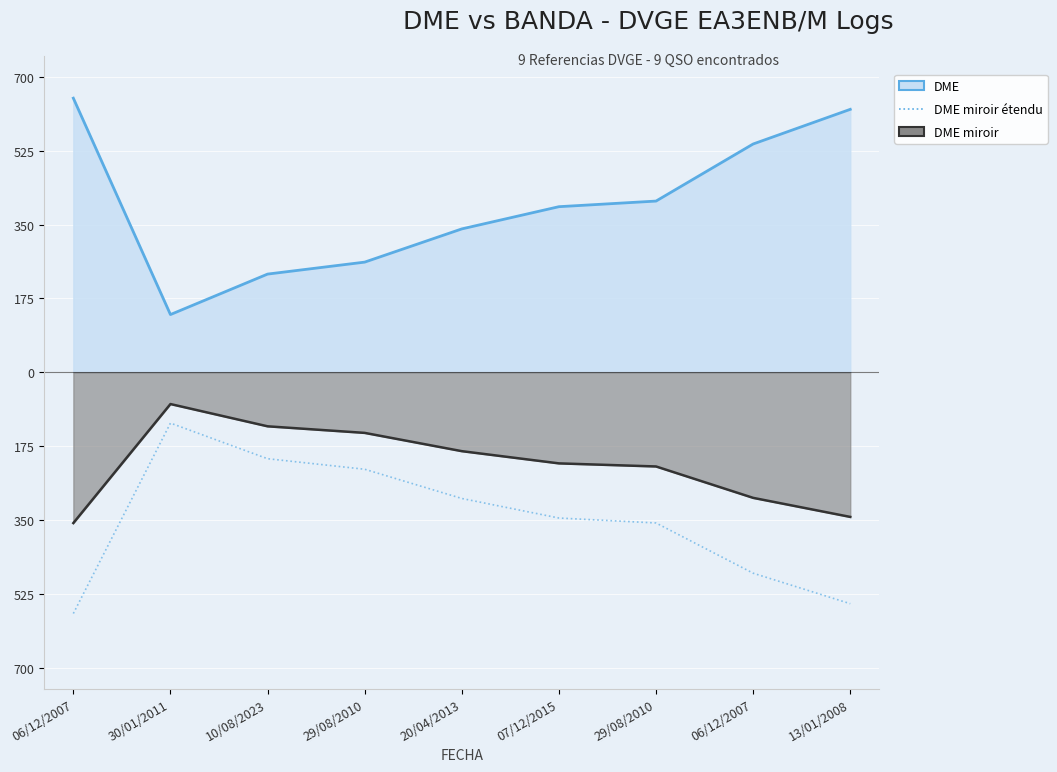

At which label does DME (line) reach its peak?

06/12/2007